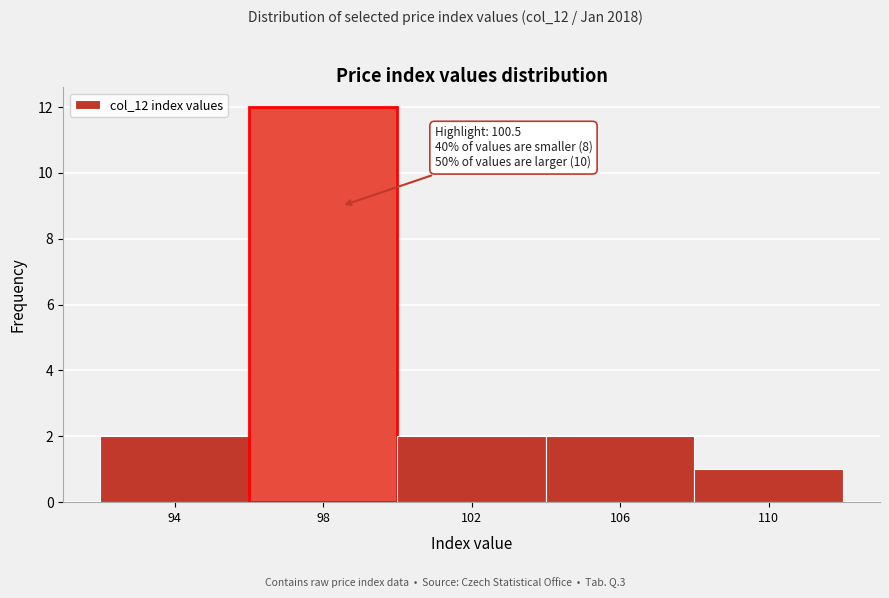

Reading right to left, list all the values displayed in this chart.

1	2	2	12	2